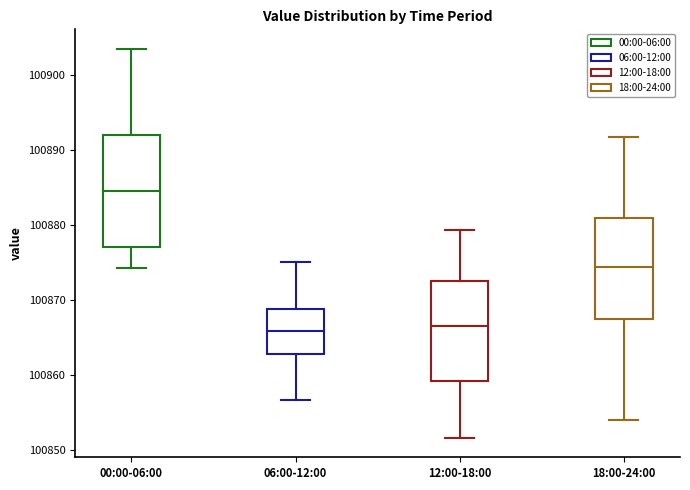

Reading left to right, read every box against the y-axis: the position of its median line, the range the box covers, and the ends of its whiskers. The values are not printed on the chart, so give them approximately, as read against the axis.

00:00-06:00: median 100885, box 100877 to 100892, whiskers 100874 to 100904
06:00-12:00: median 100866, box 100863 to 100869, whiskers 100857 to 100875
12:00-18:00: median 100867, box 100859 to 100873, whiskers 100852 to 100879
18:00-24:00: median 100874, box 100867 to 100881, whiskers 100854 to 100892